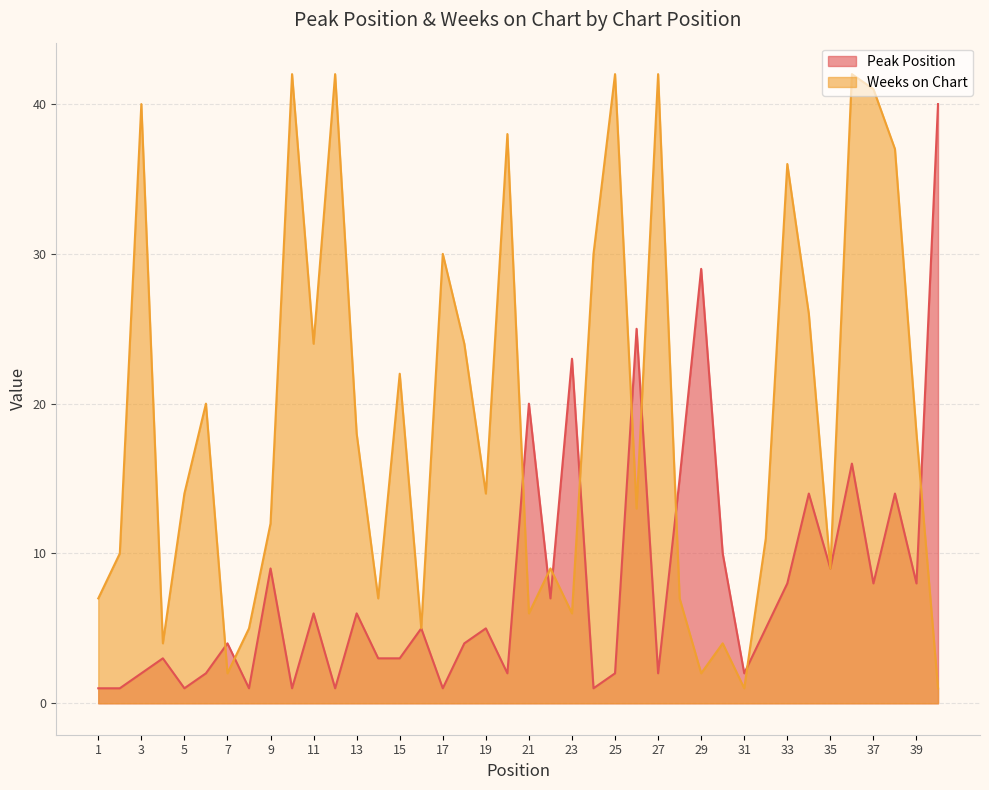

In Peak Position, how many points are lower than both neighbors (excluding endpoints)?

13